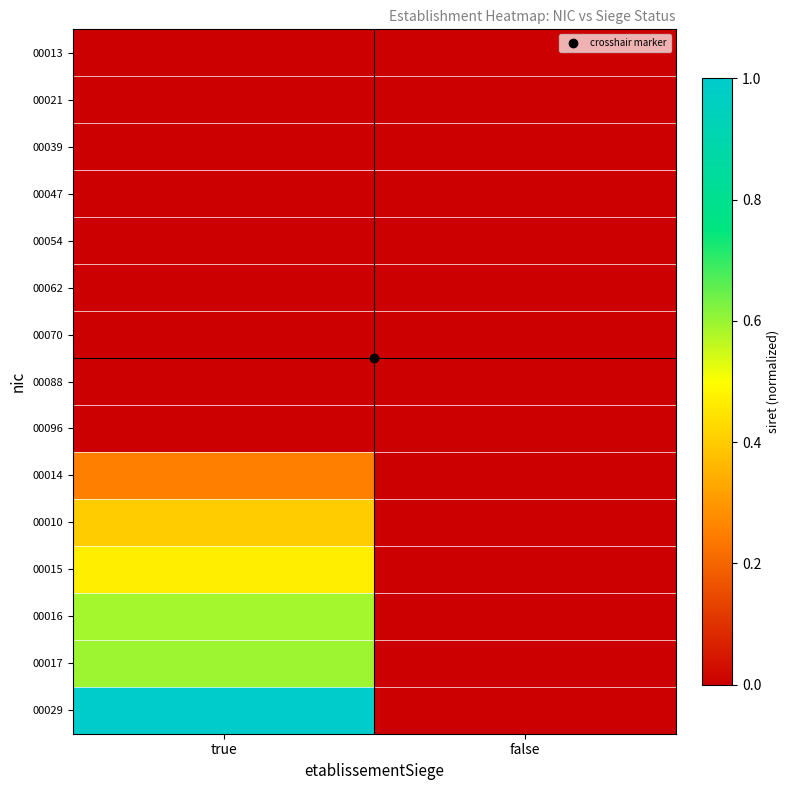

Reading left to right, list all the values displayed in this chart.

00013: true=0.0	false=0.0
00021: true=0.0	false=0.0
00039: true=0.0	false=0.0
00047: true=0.0	false=0.0
00054: true=0.0	false=0.0
00062: true=0.0	false=0.0
00070: true=0.0	false=0.0
00088: true=0.0	false=0.0
00096: true=0.0	false=0.0
00014: true=0.3	false=0.0
00010: true=0.4	false=0.0
00015: true=0.5	false=0.0
00016: true=0.6	false=0.0
00017: true=0.6	false=0.0
00029: true=1.0	false=0.0